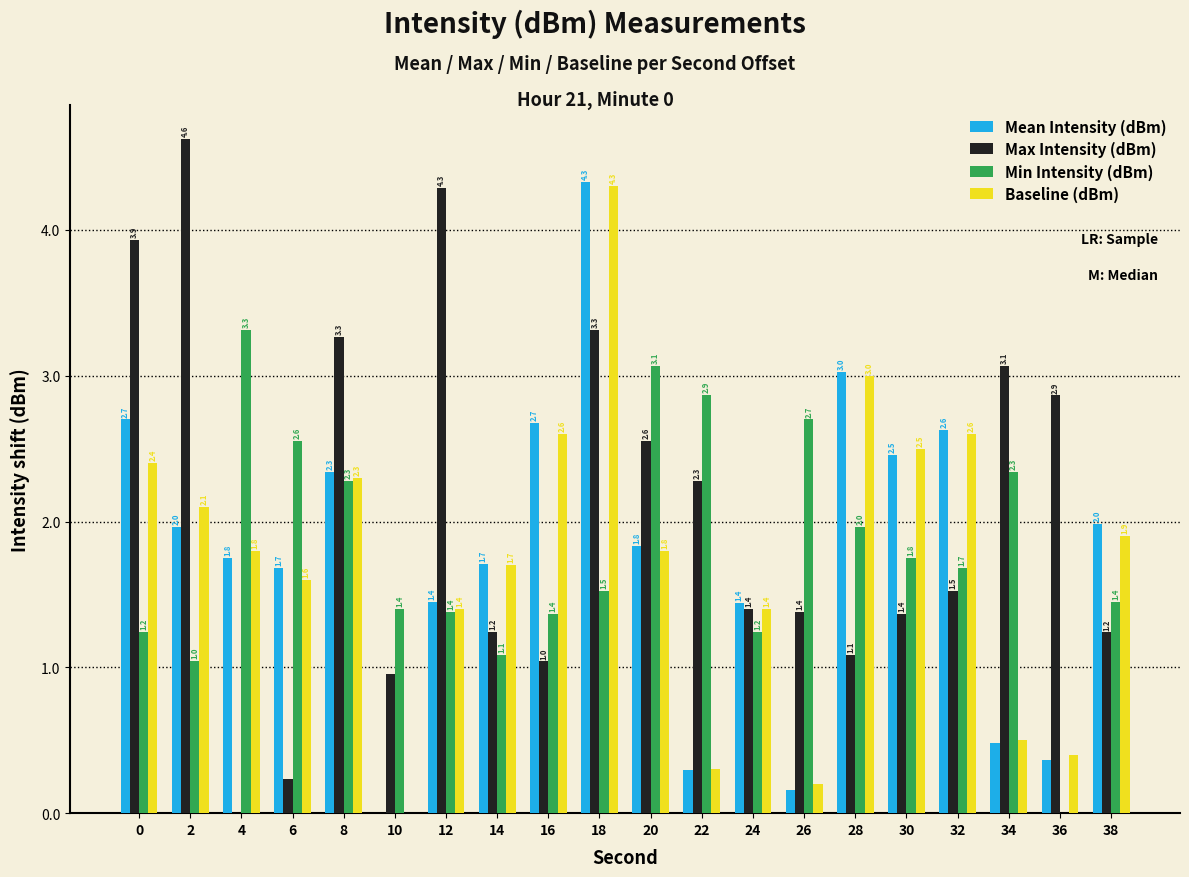

Which label corresponds to the largest value in the chart?

2